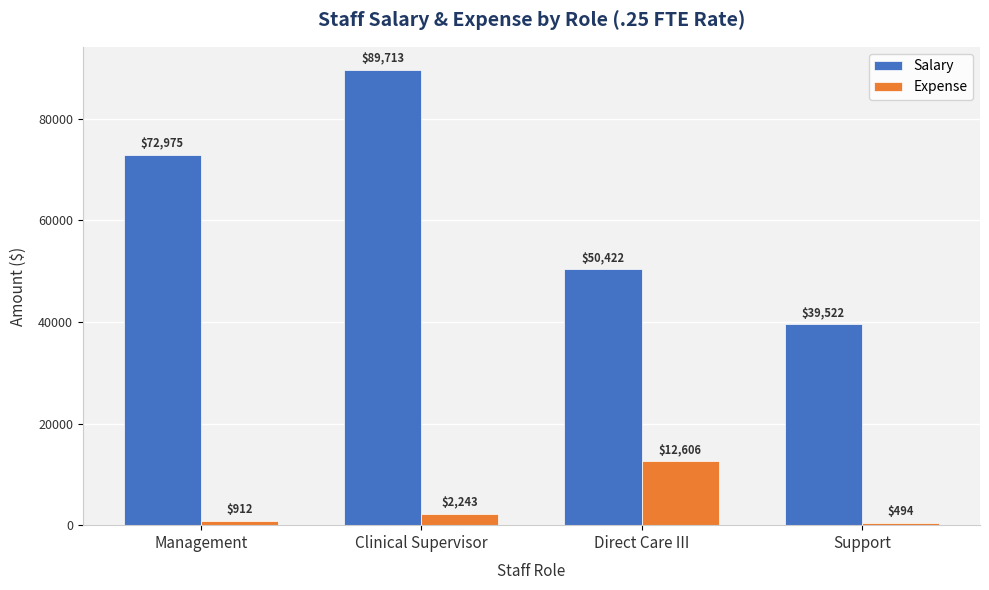

Which series changed the most between Management and Clinical Supervisor?

Salary